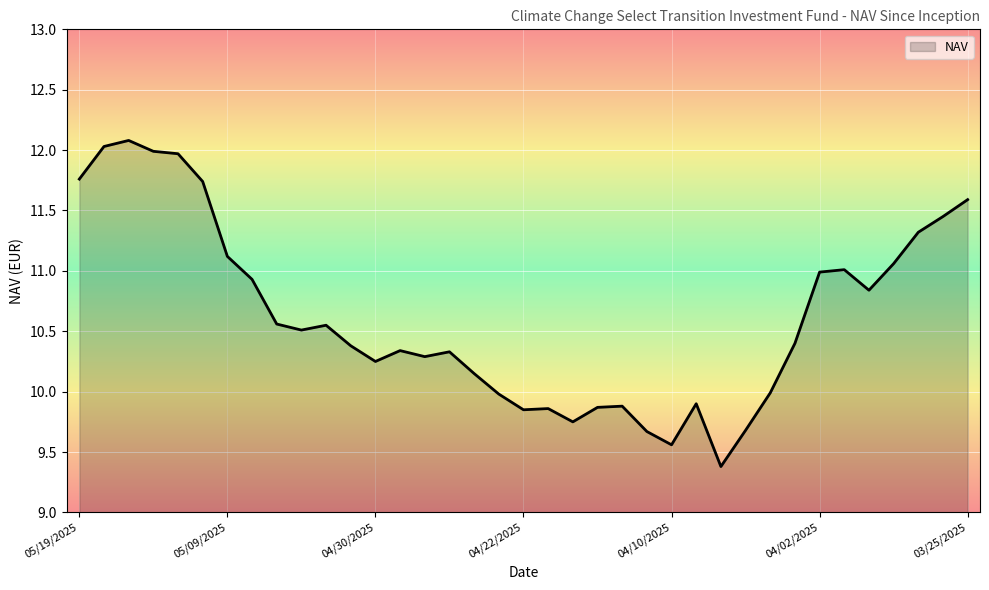

What is the maximum value shown in the chart?

12.1